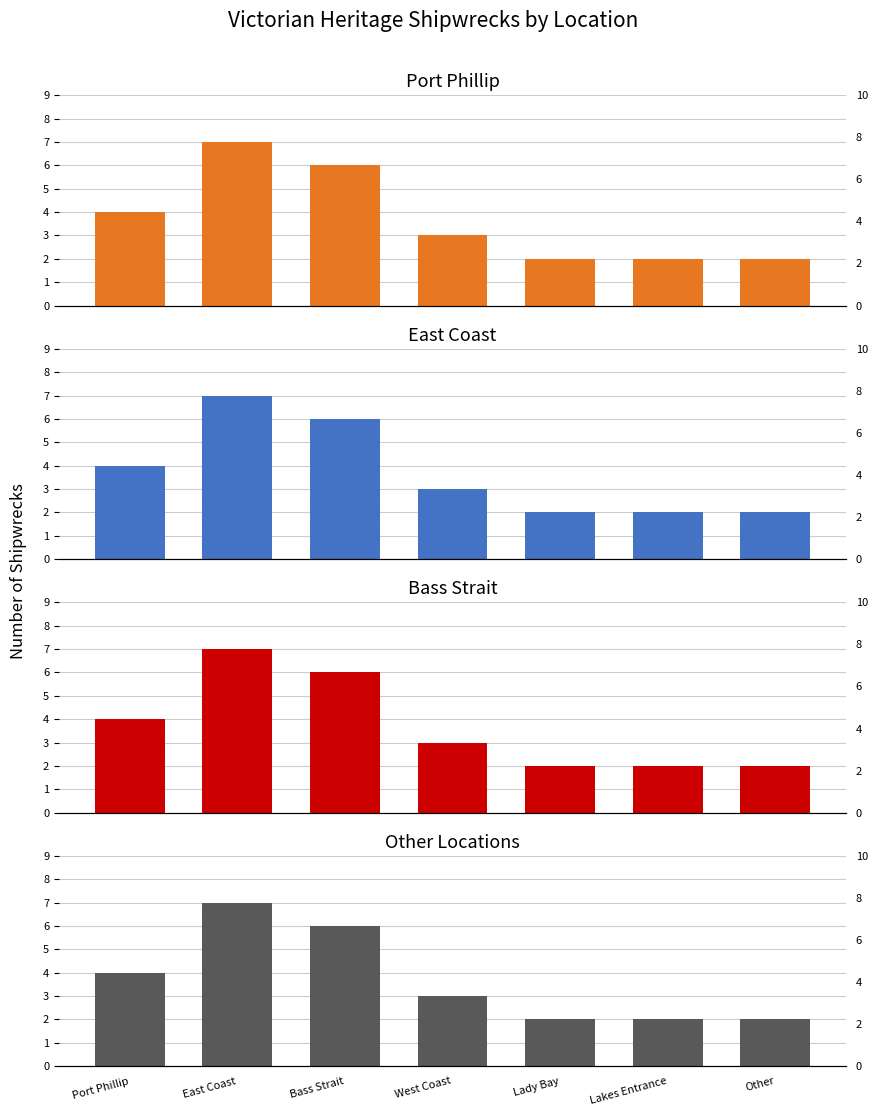

What is the label of the 4th bar from the left?

West Coast